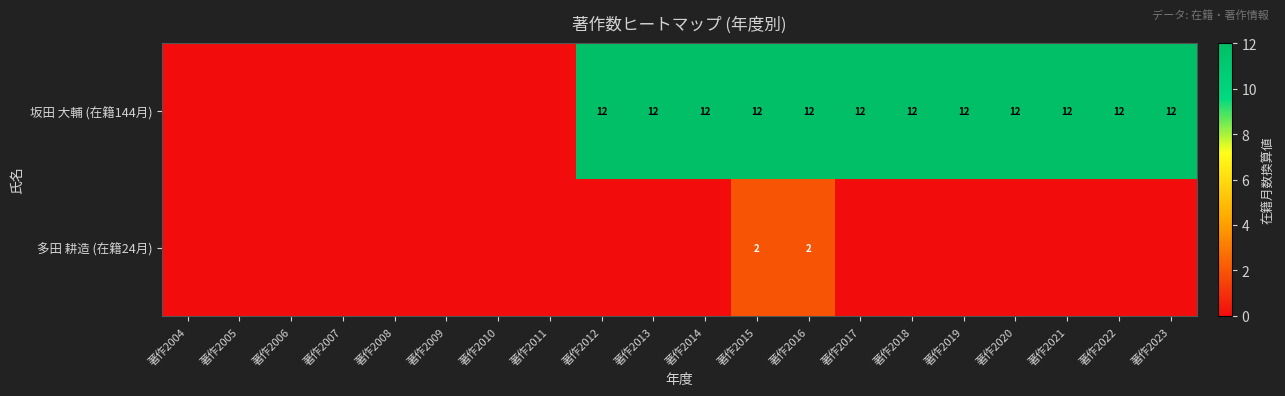

What is the sum of the 坂田 大輔 (在籍144月) values at 著作2023 and 著作2021?

24